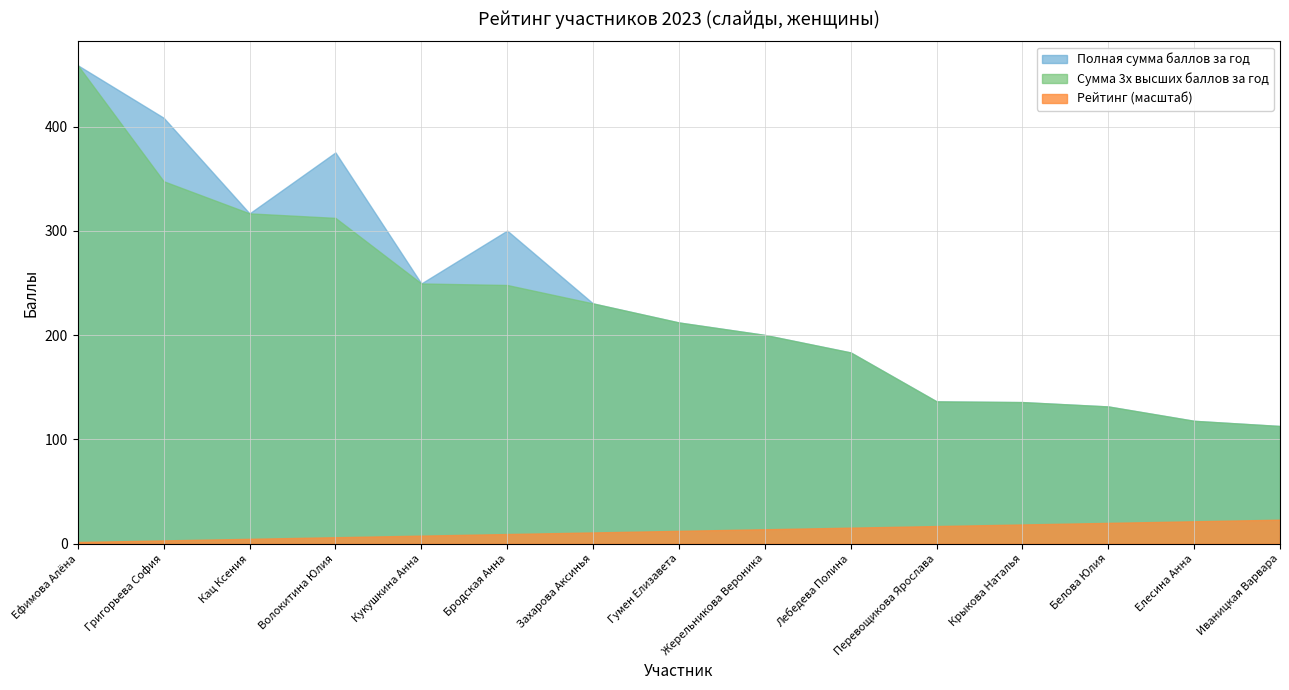

Is it true that Полная сумма баллов за год equals 200.2 at Жерельникова Вероника?

True